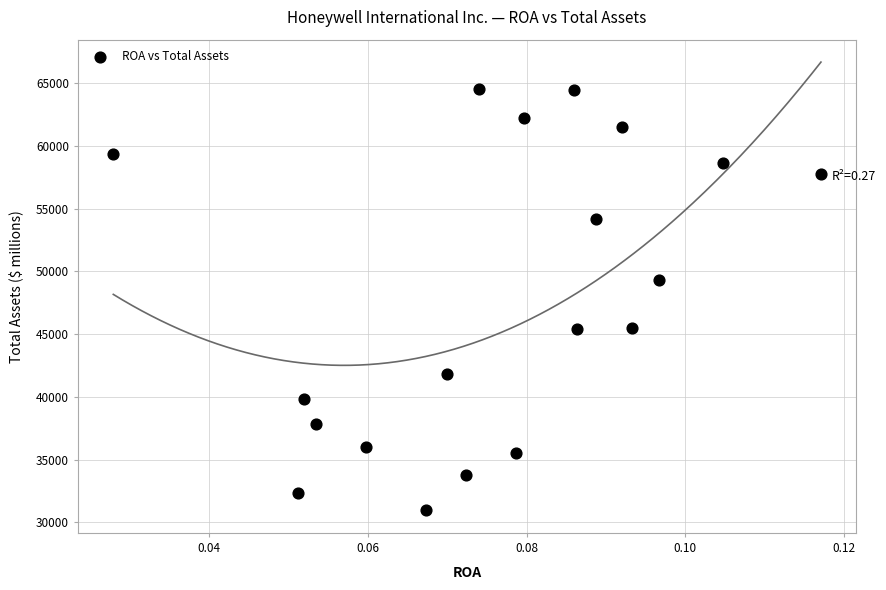

What Y value in the scatter plot is closest to 47763?

49316